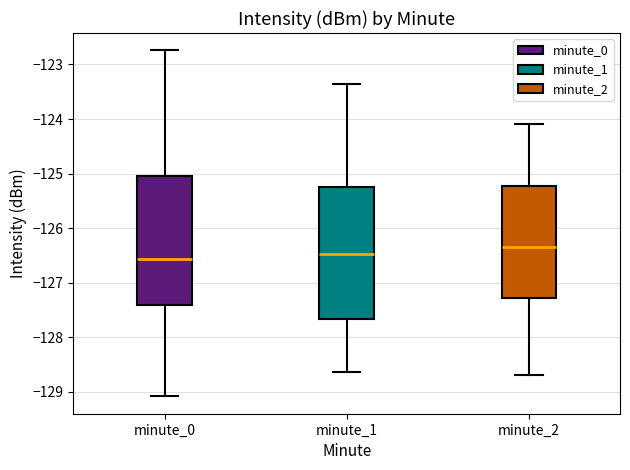

Where is the lower edge of the box for minute_0 on the y-axis? The values are not printed on the chart, so give them approximately, as read against the axis.

-127.4